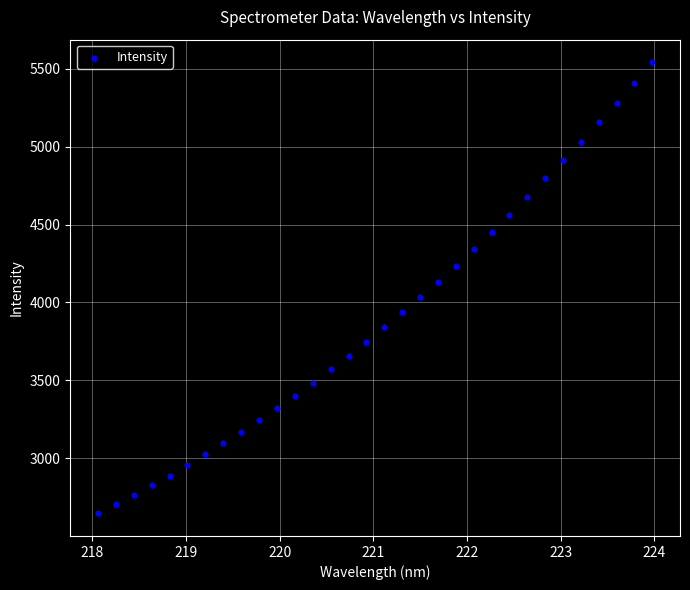

What is the range of X values (max minus min)?

5.9